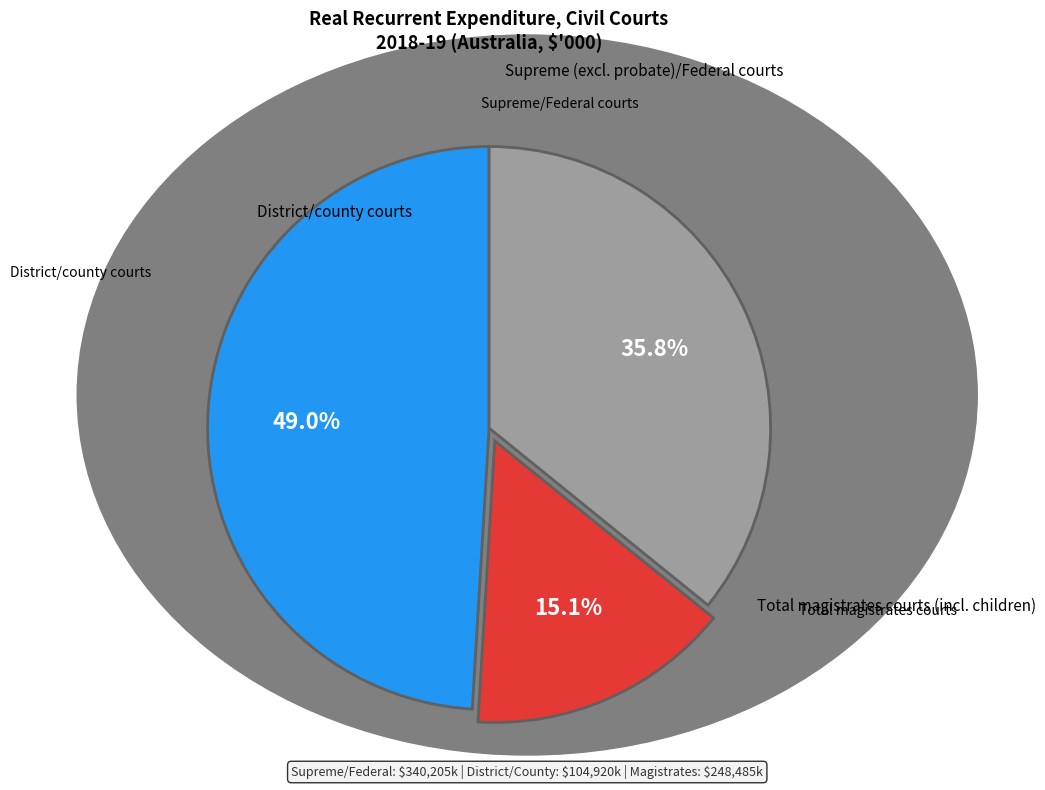

Is there a majority slice in this chart?

No